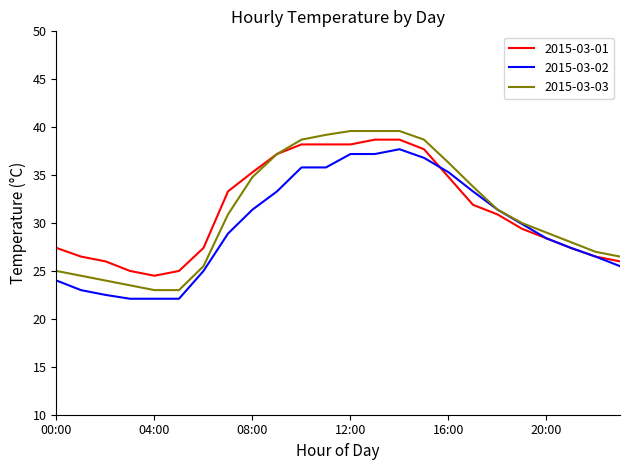

True or false: 2015-03-01 and 2015-03-02 intersect in this chart.

True